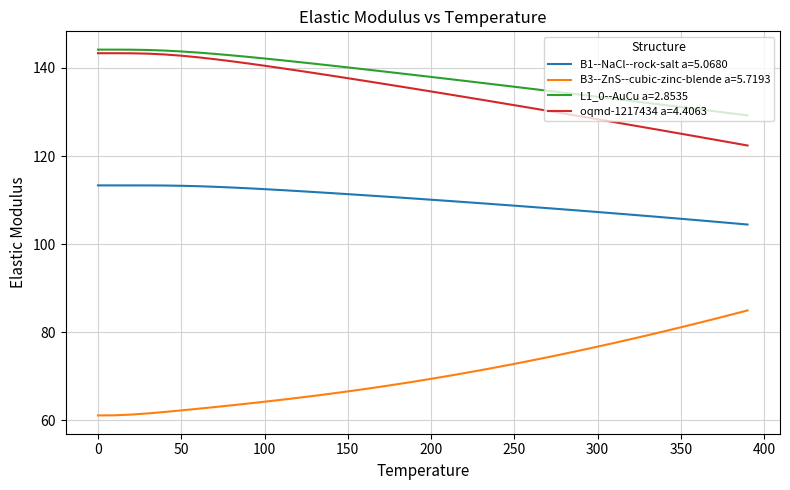

What is the smallest value displayed?

61.1